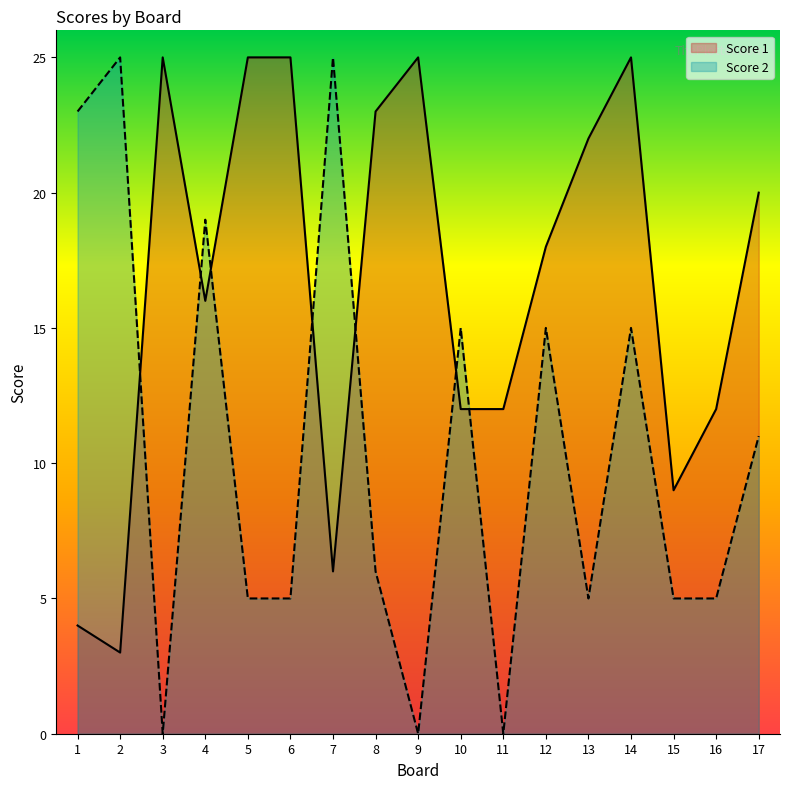

Where do Score 2 and Score 1 first cross each other?

2 and 3